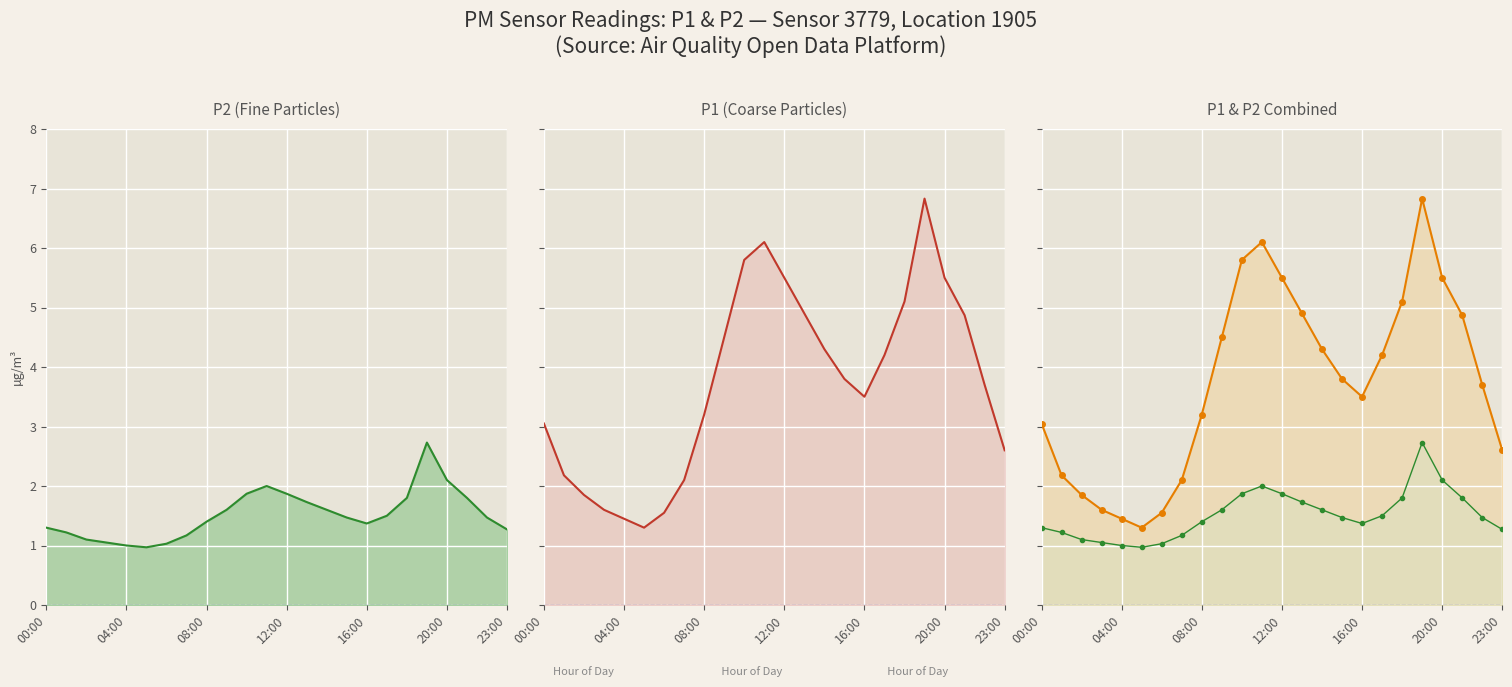

At 17, list the series in order from largest to smallest.

P1, P2